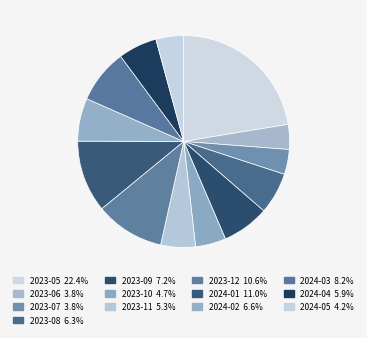

Is 2023-05 the majority of the pie?

No